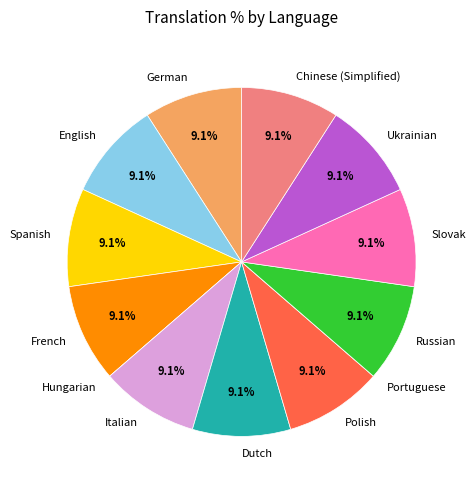

To the nearest percent, what portion does Chinese (Simplified) represent?

9%